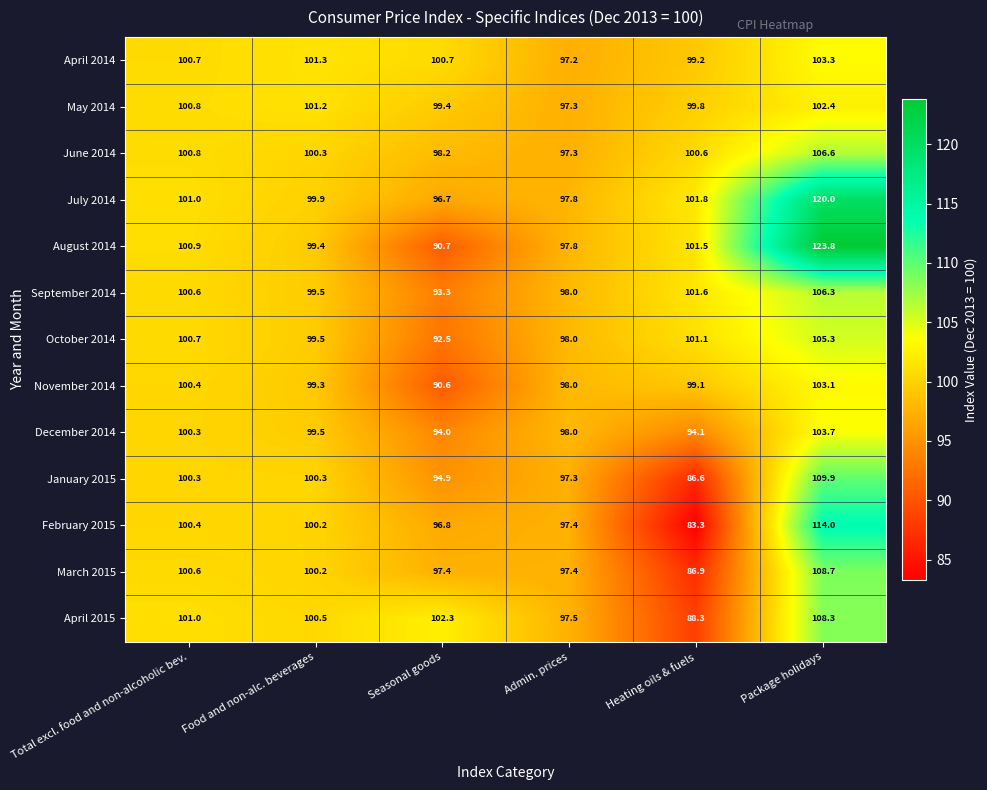

What is the difference between the highest and lowest values at Seasonal goods?

11.7